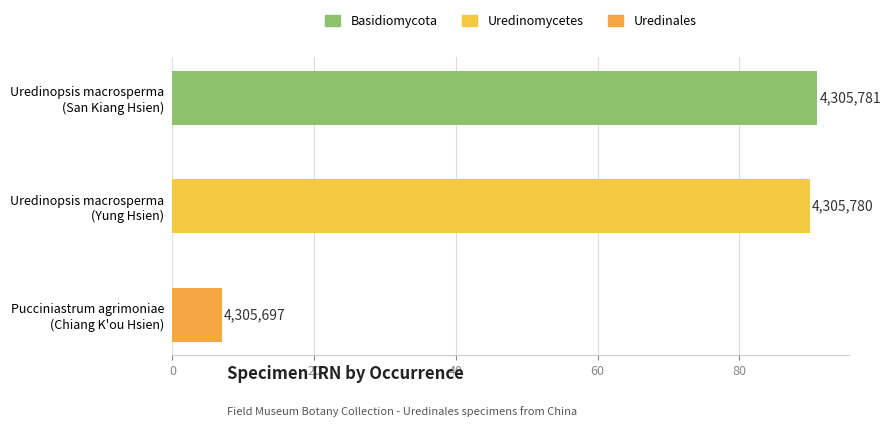

Are the bars grouped side by side (vs. stacked)?

No